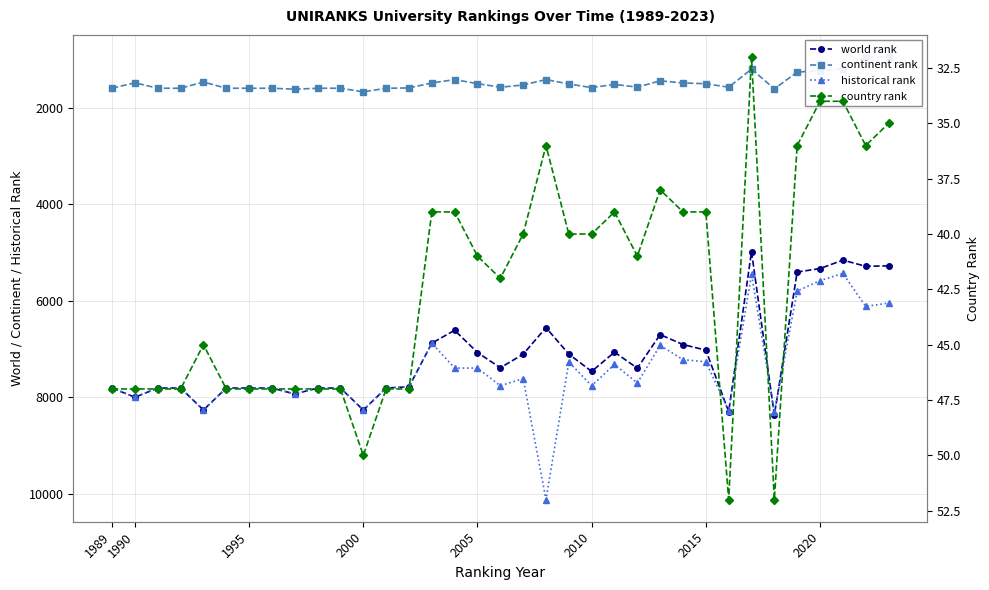

True or false: world rank has a value of 8267 at 2000.

True